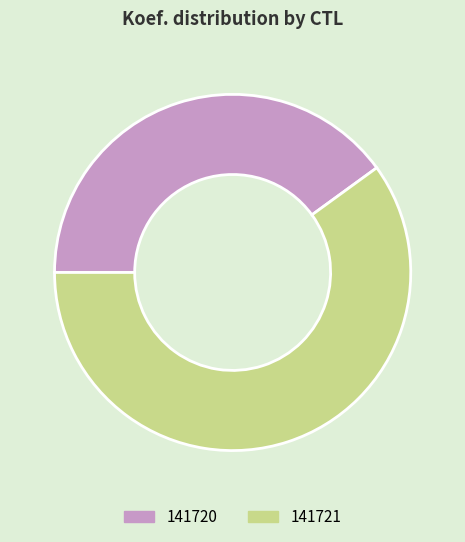

True or false: 141721 accounts for 60% of the total.

True